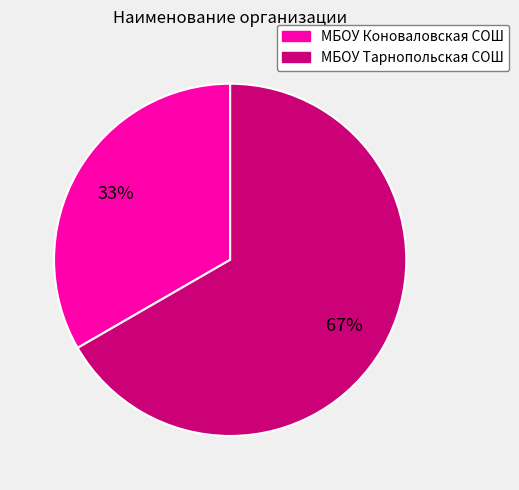

To the nearest percent, what is the average slice percentage?

50%